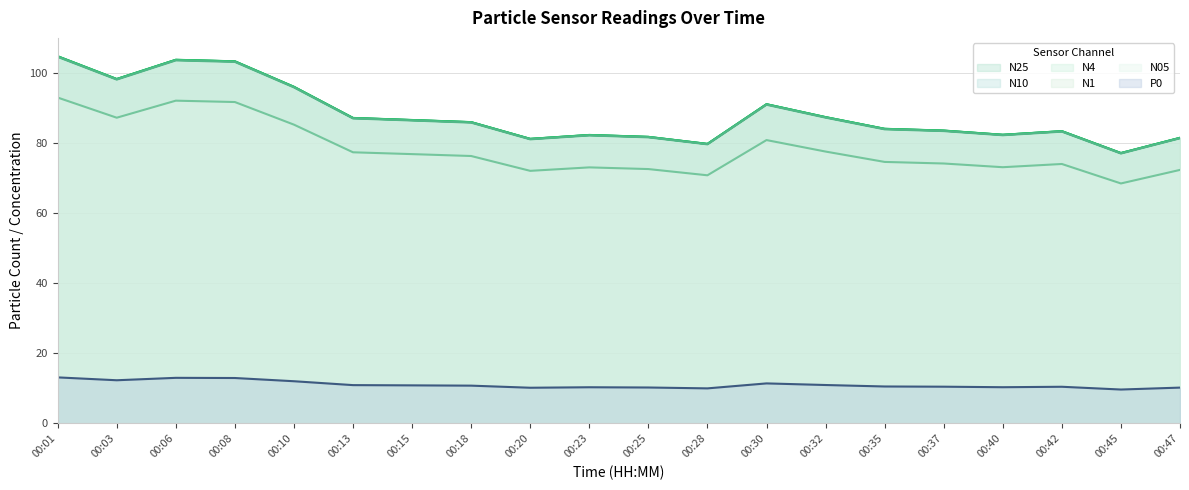

Read the N1 value at 00:30.

91.0